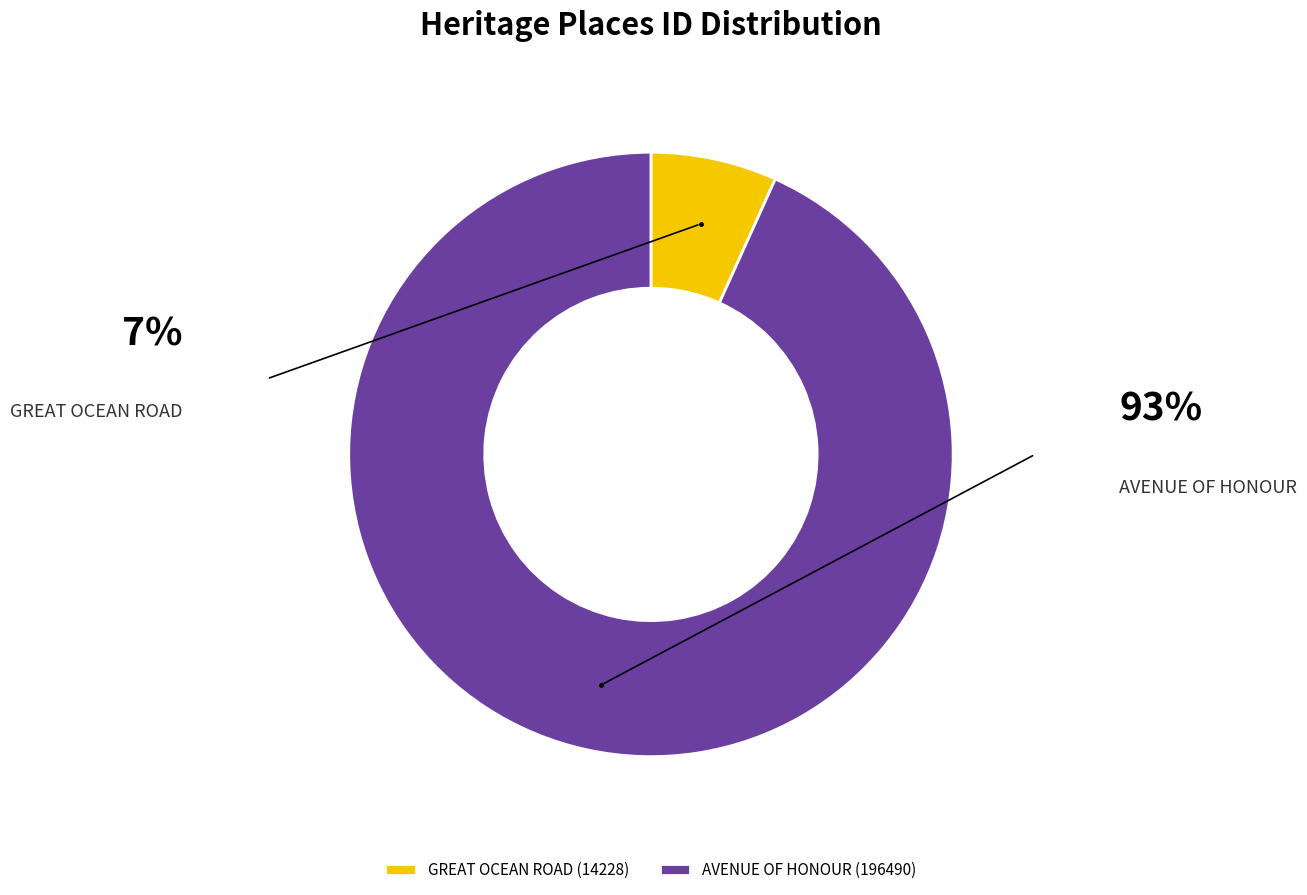

What is the ratio of the value at GREAT OCEAN ROAD to the value at AVENUE OF HONOUR?

0.1